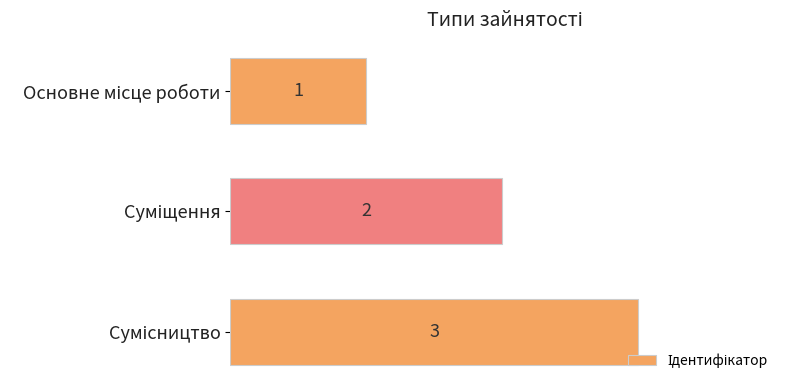

Does the chart contain any negative values?

No